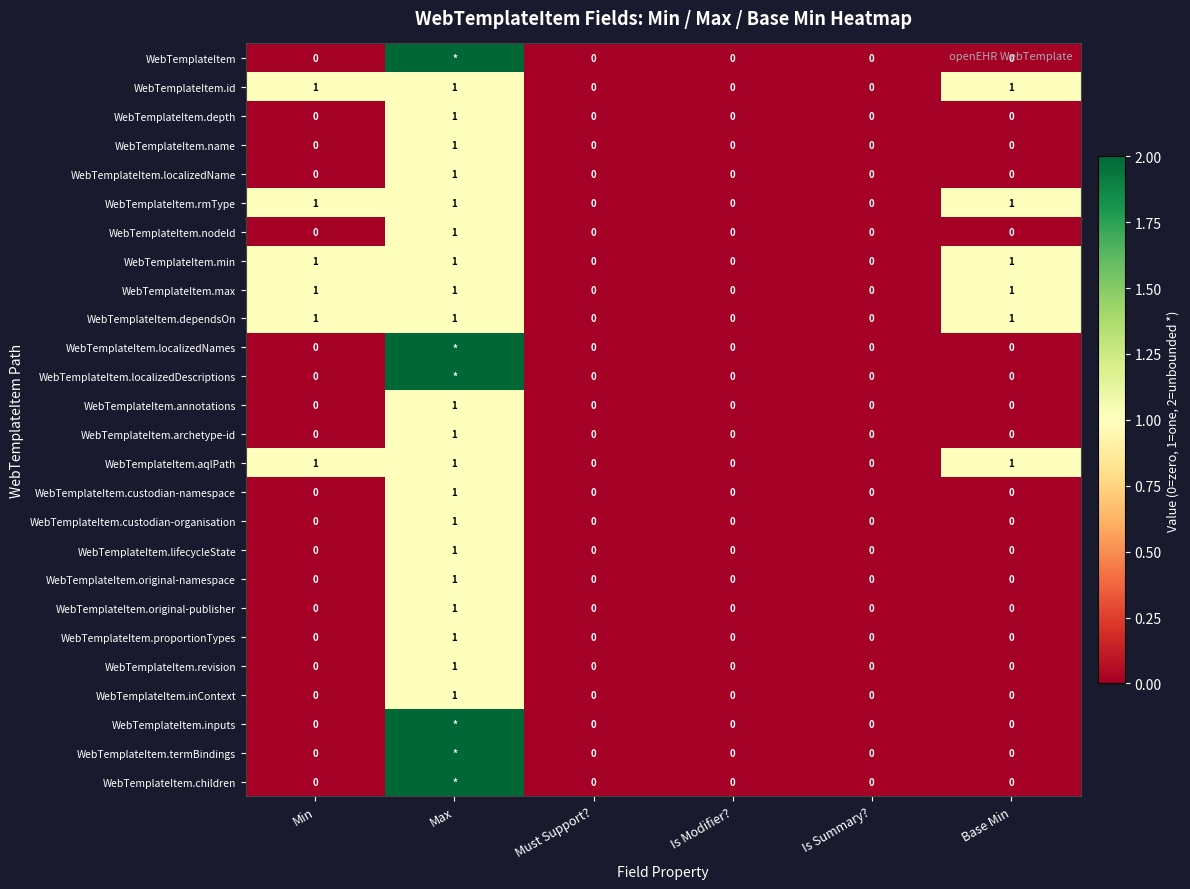

Count the WebTemplateItem.rmType values in the range 0 to 1.

6